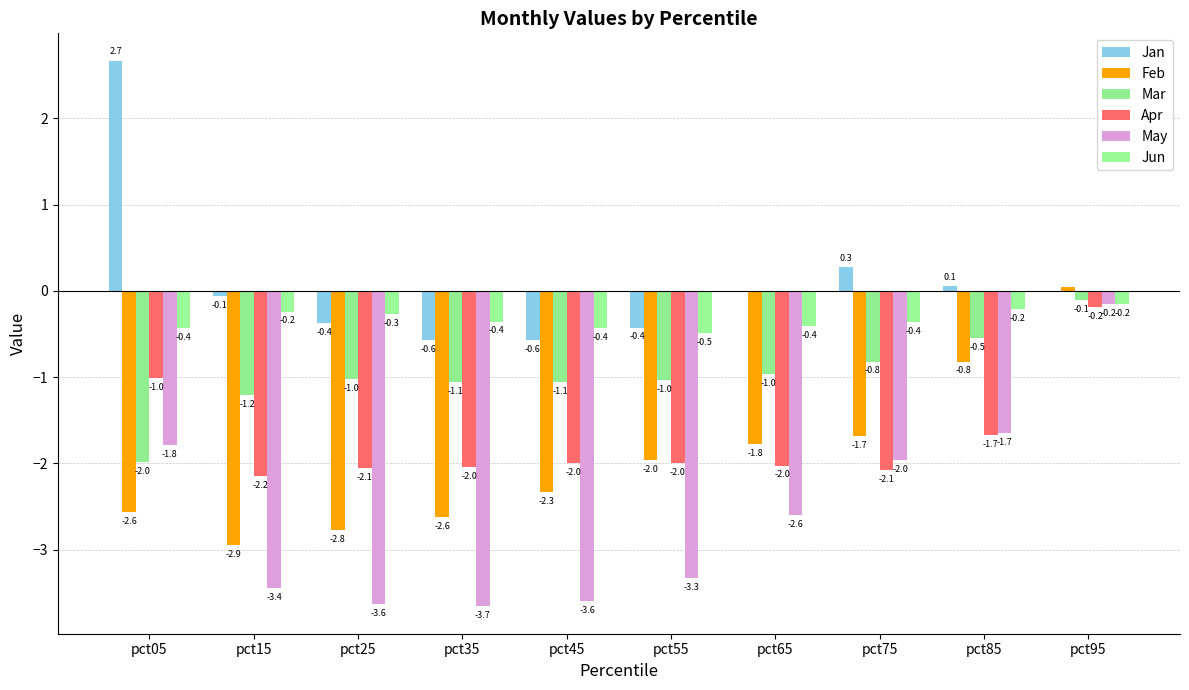

At which category does the chart reach its minimum across all series?

pct35